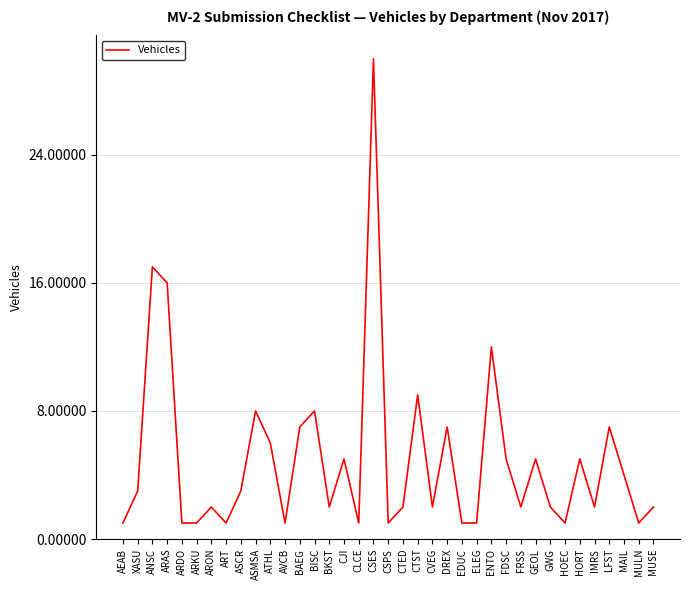

At which category does the chart reach its peak across all series?

CSES